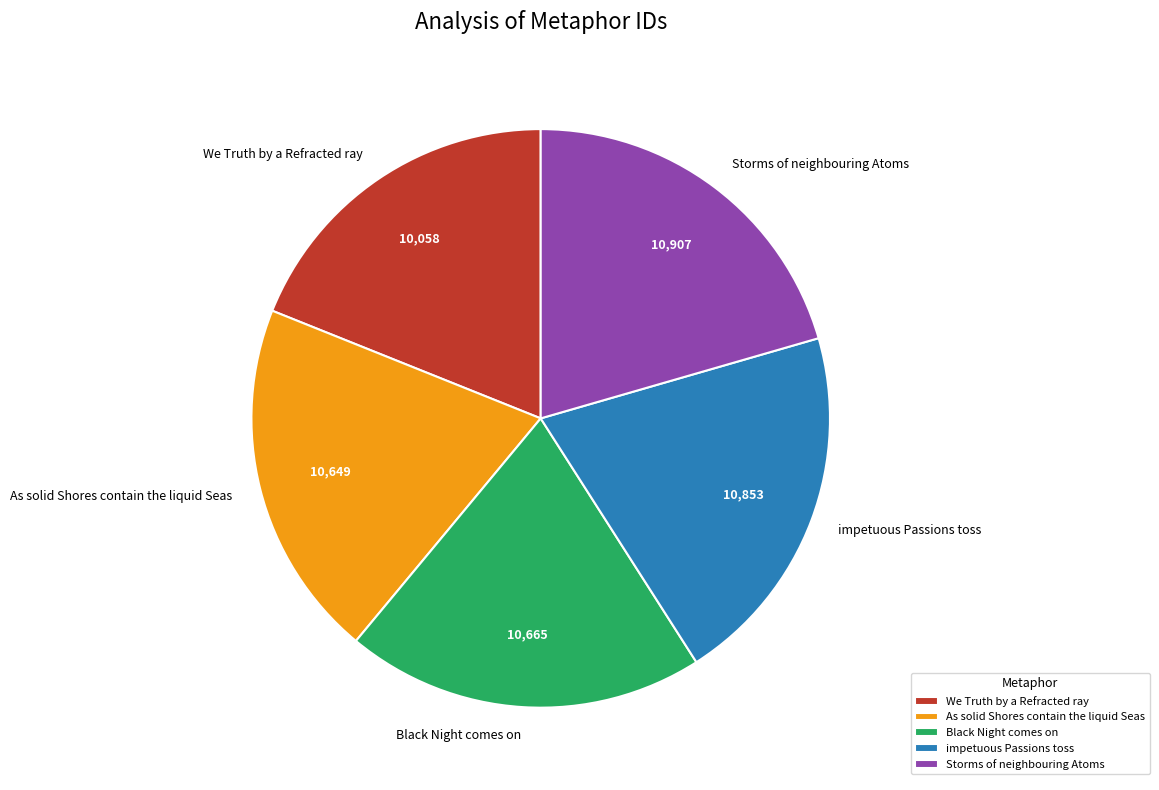

What is the ratio of the value at impetuous Passions toss to the value at Black Night comes on?

1.0